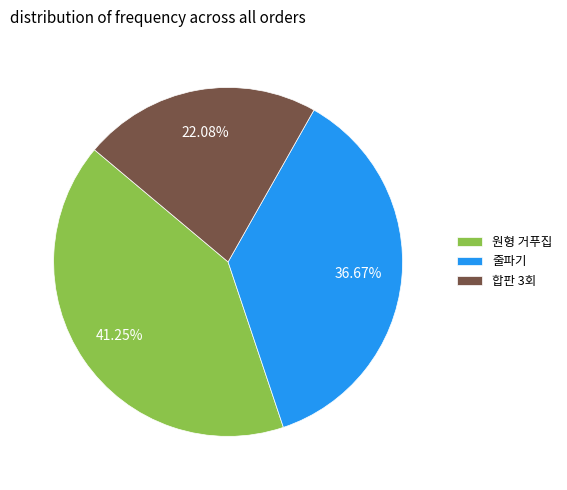

Which has a higher value, 합판 3회 or 원형 거푸집?

원형 거푸집